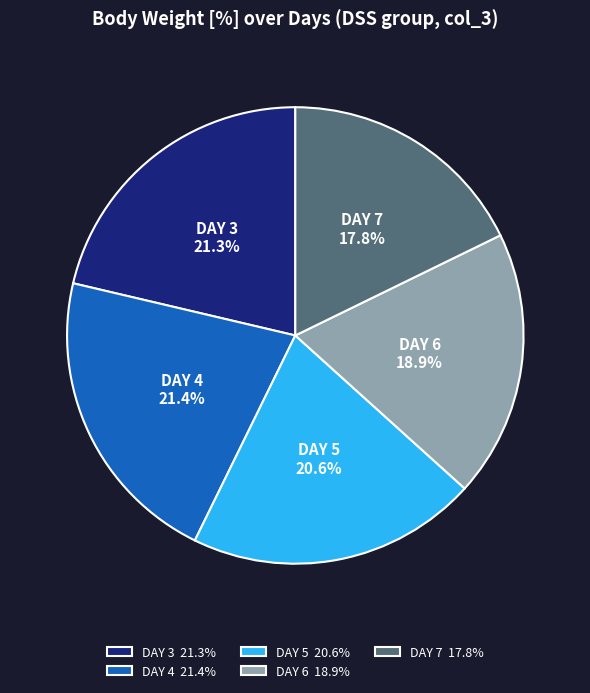

Count the number of slices in the pie.

5